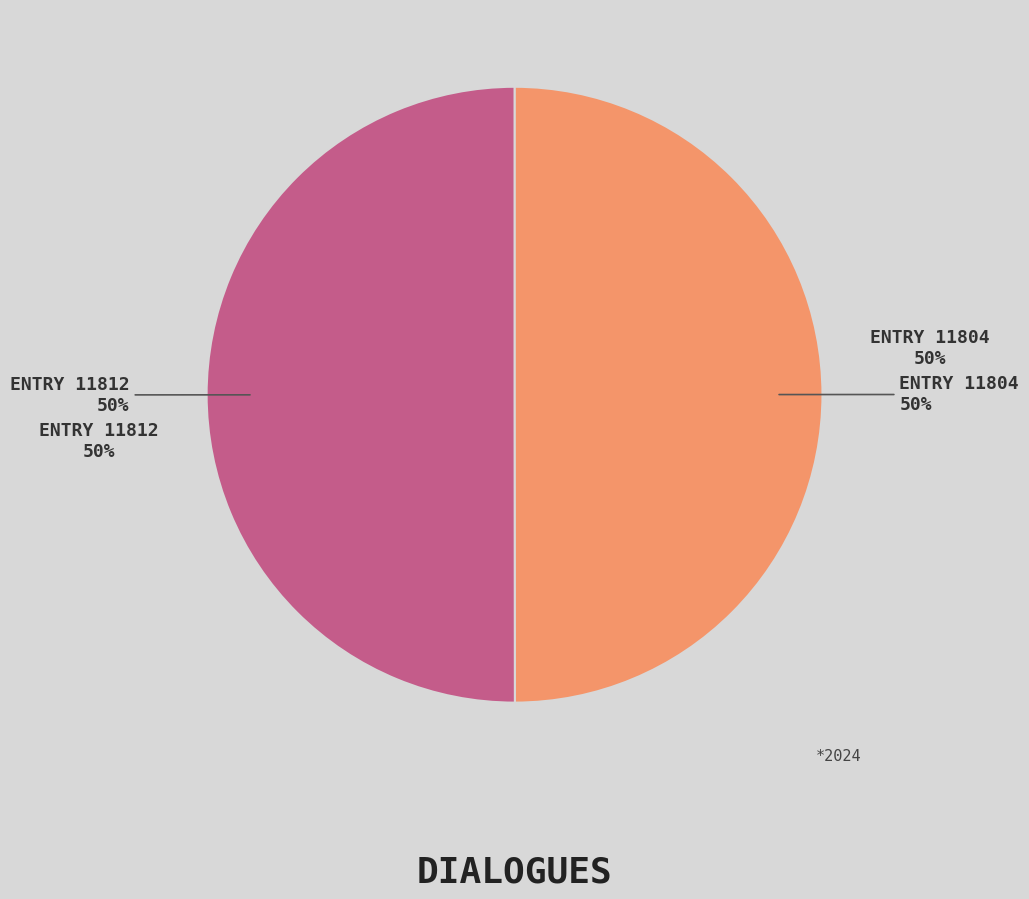

Which has a higher value, Entry 11812 or Entry 11804?

Entry 11812